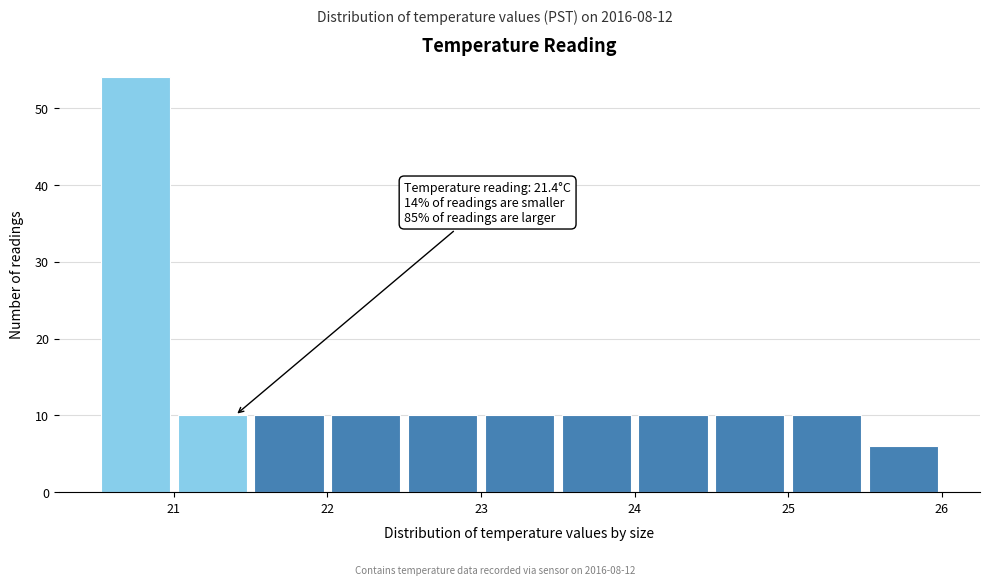

Over which range of the x-axis is the bar tallest?

20.5 to 21.0